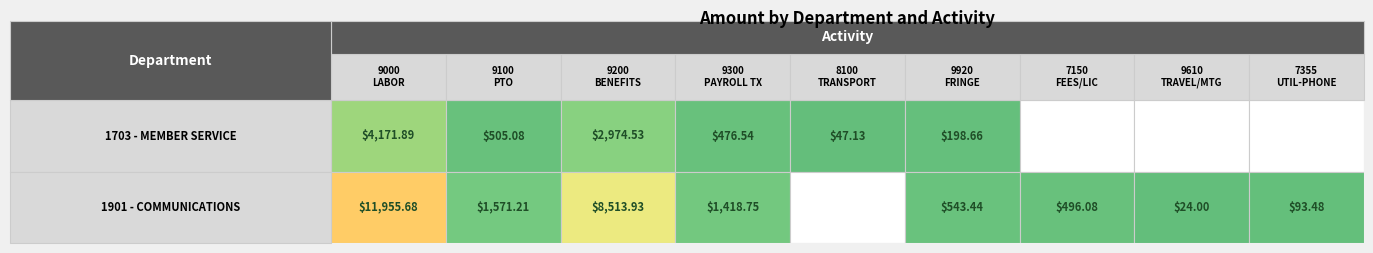

Which category has the highest value across all series?

9000 - LABOR